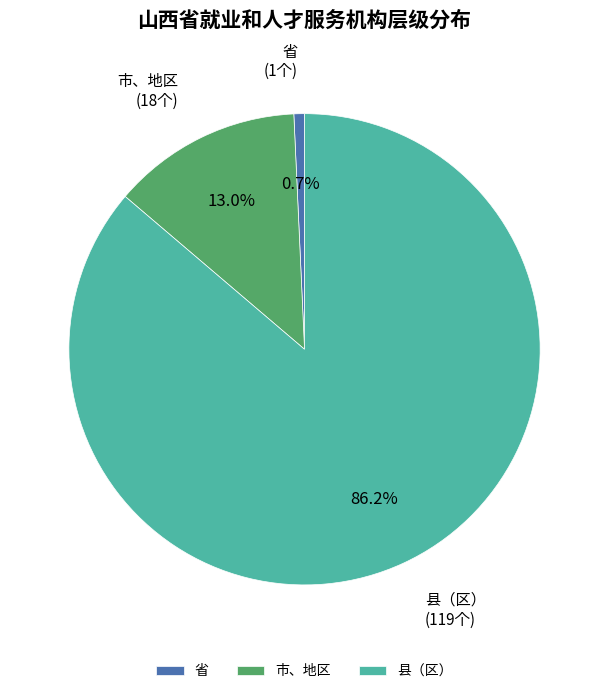

To the nearest percent, what percentage of the pie is 县（区）?

86%